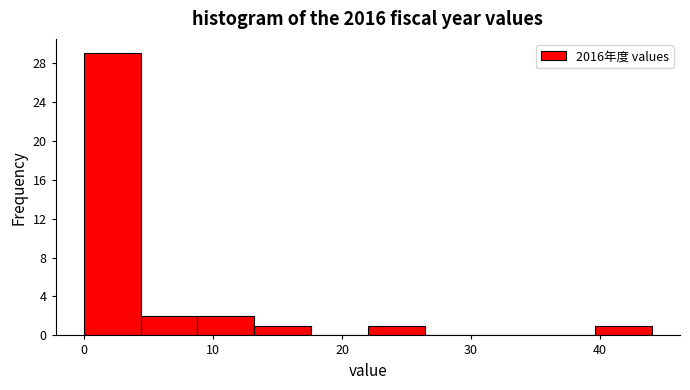

Which range on the x-axis has the tallest bar?

0.0 to 4.4